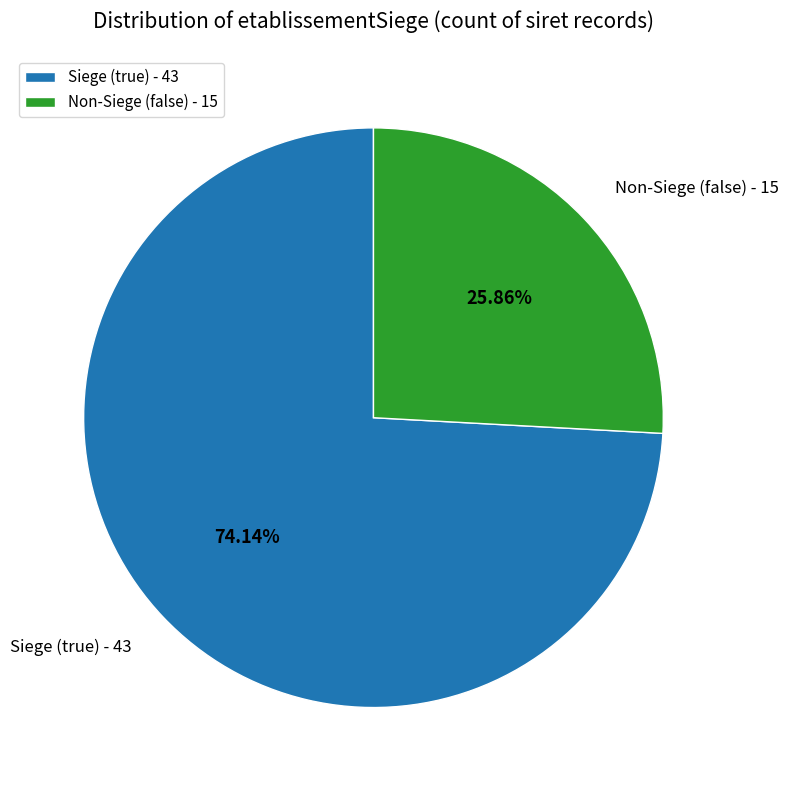

Approximately how many times larger is the value at Siege (true) - 43 compared to Non-Siege (false) - 15?

2.9